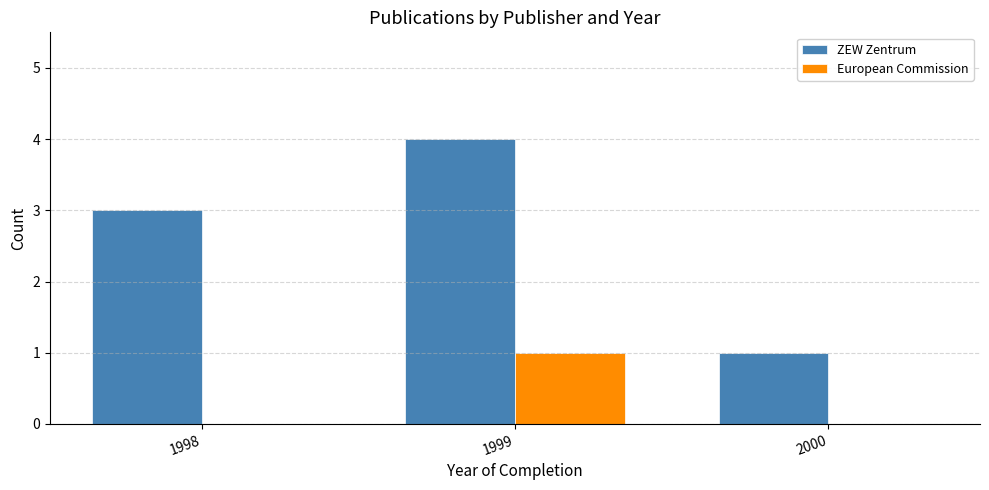

What is the maximum value for ZEW Zentrum?

4